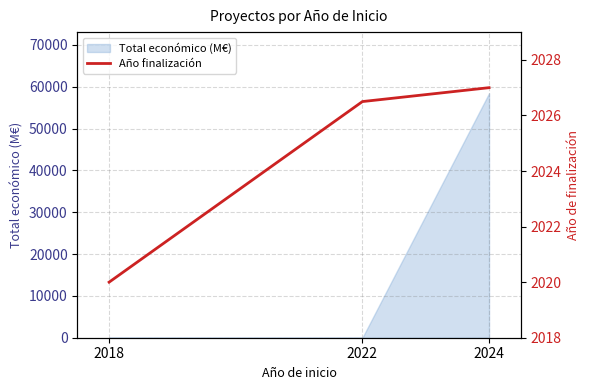

Which category has the highest value across all series?

2024